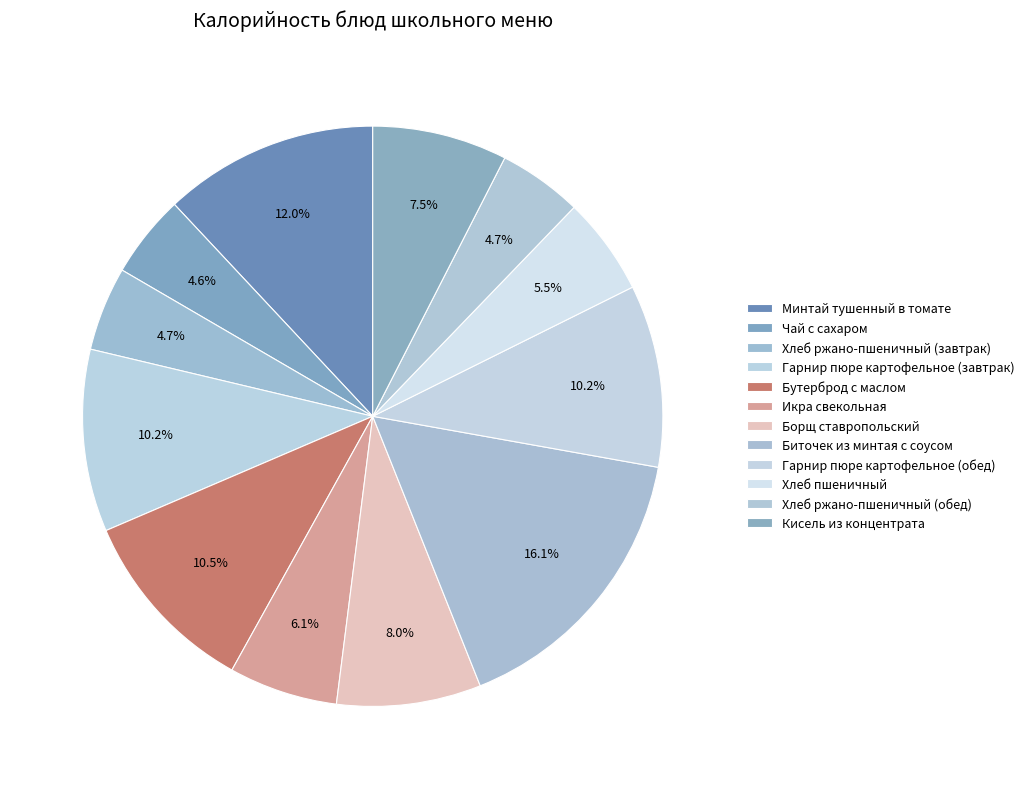

How many segments does this pie chart have?

12